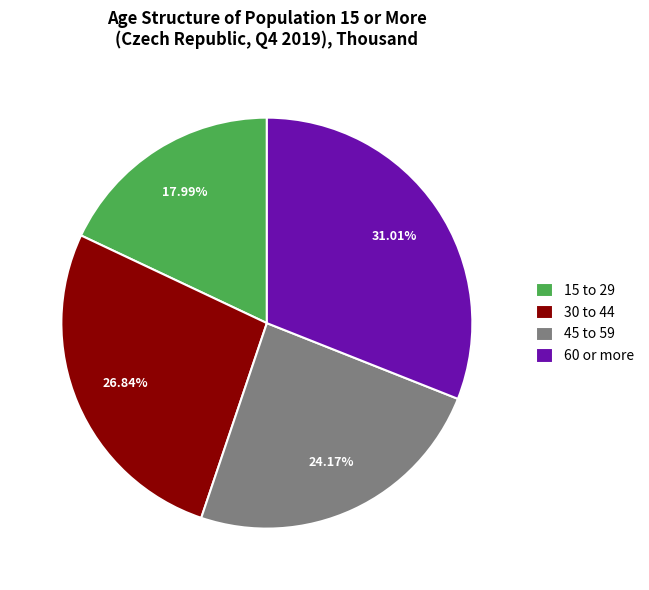

To the nearest percent, what is the difference between the largest and smallest slice percentages?

13%